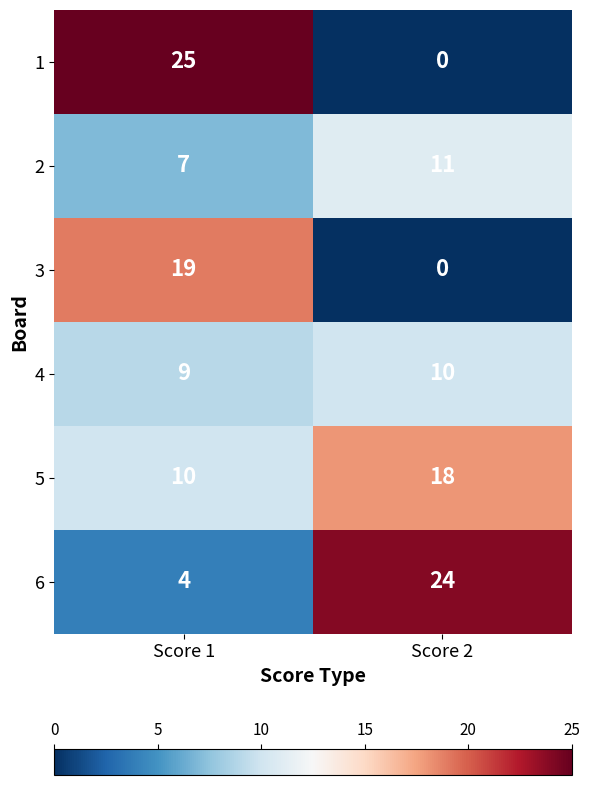

Reading left to right, list all the values displayed in this chart.

1: 25	0
2: 7	11
3: 19	0
4: 9	10
5: 10	18
6: 4	24